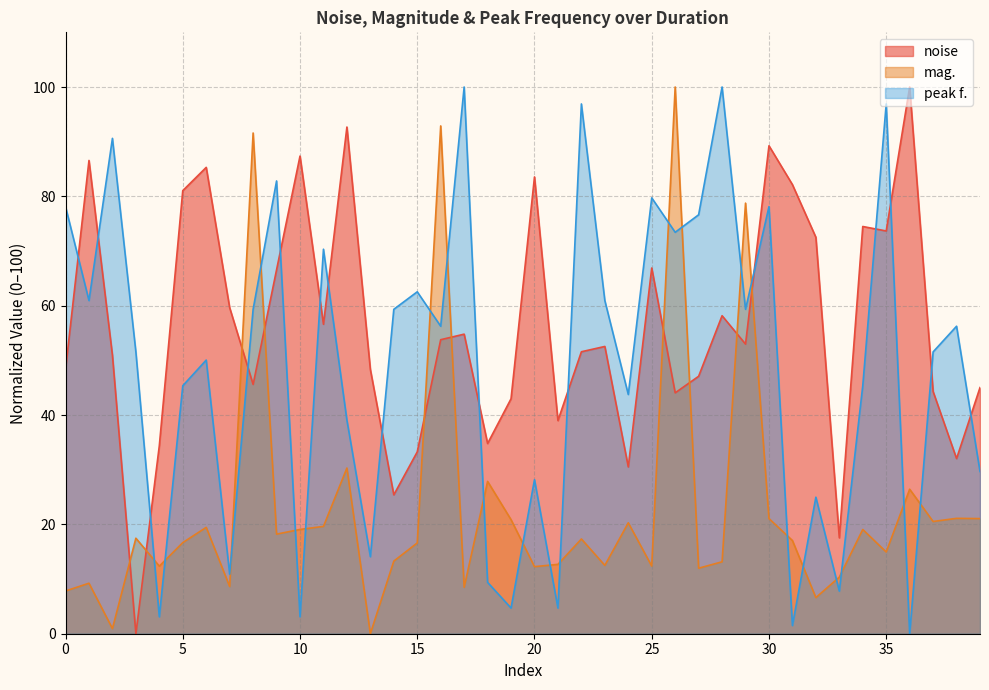

What is the label of the 20th point from the right?

20